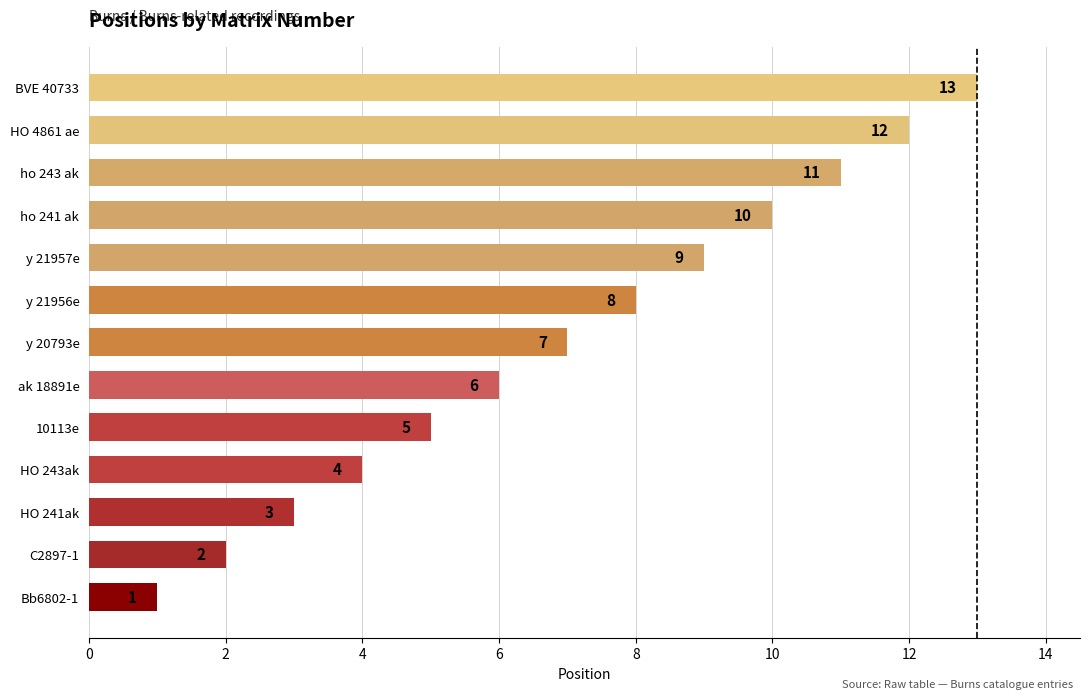

Is it true that the value at y 20793e is 11?

False